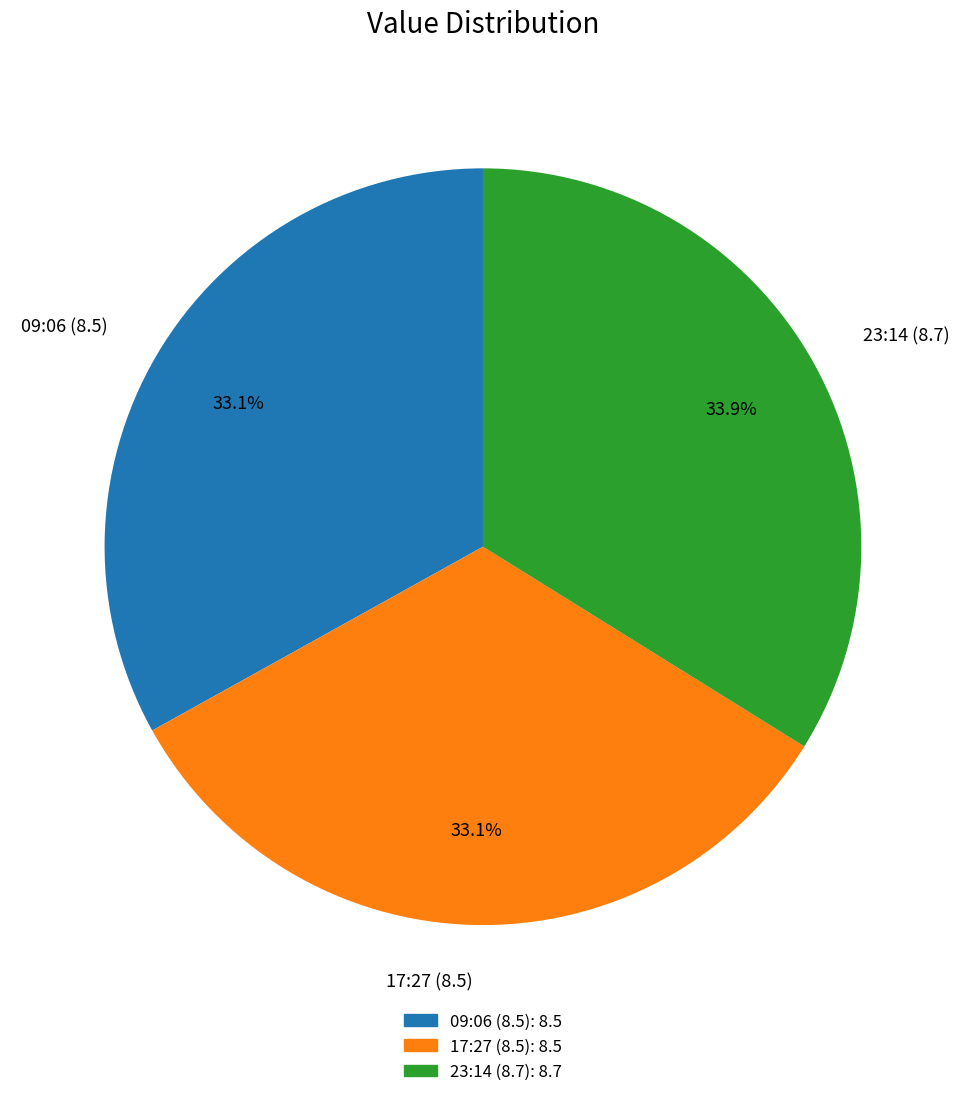

How many segments does this pie chart have?

3